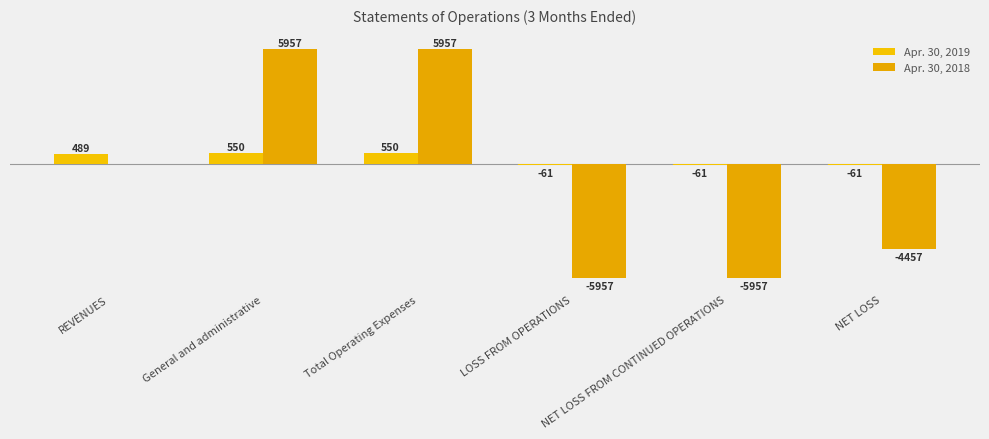

What is the sum of the Apr. 30, 2018 values at REVENUES and Total Operating Expenses?

5957